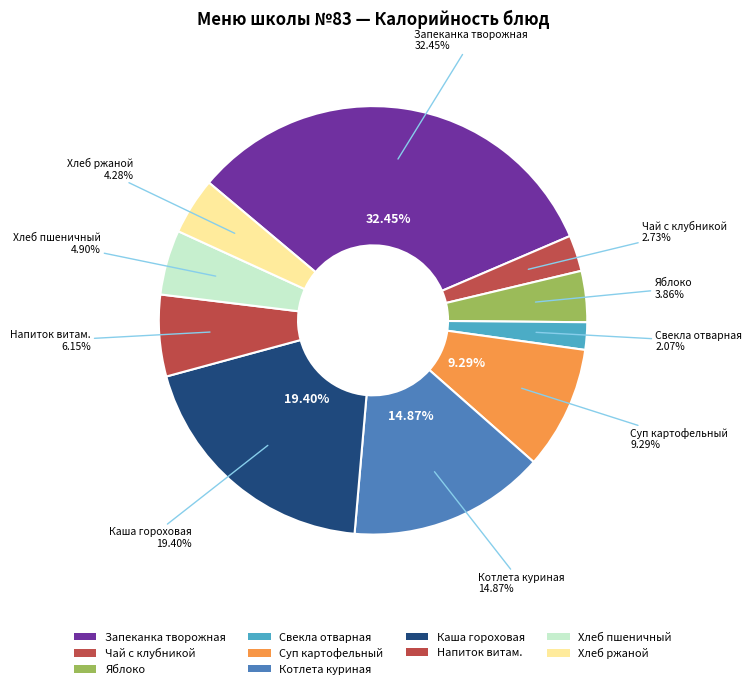

Rank the categories by value from highest to lowest.

Запеканка из творога с ягодным соусом, Каша из гороха с маслом, Котлета куриная, Суп картофельный с рисом, Напиток витаминизированный, Хлеб пшеничный витаминизированный, Хлеб ржаной, Яблоко, Чай с клубникой и сахаром, Свекла отварная